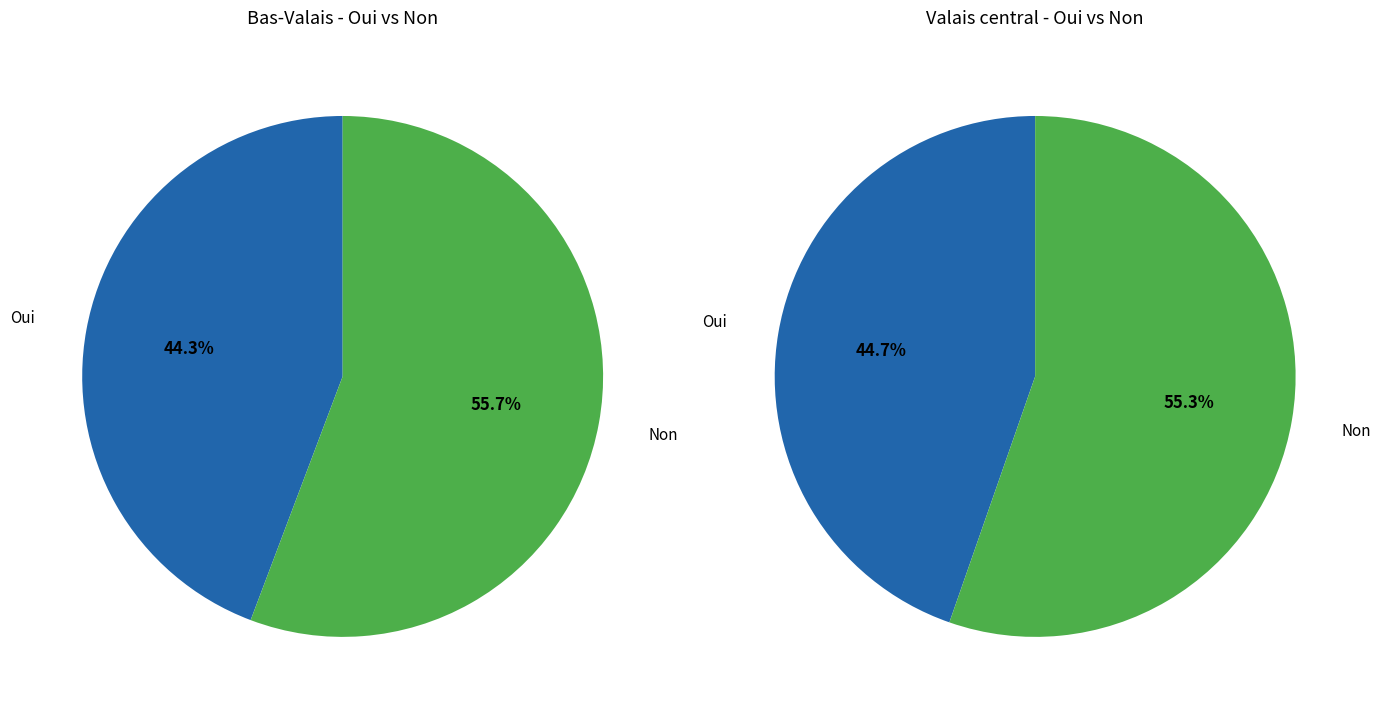

Count the number of slices in the pie.

2